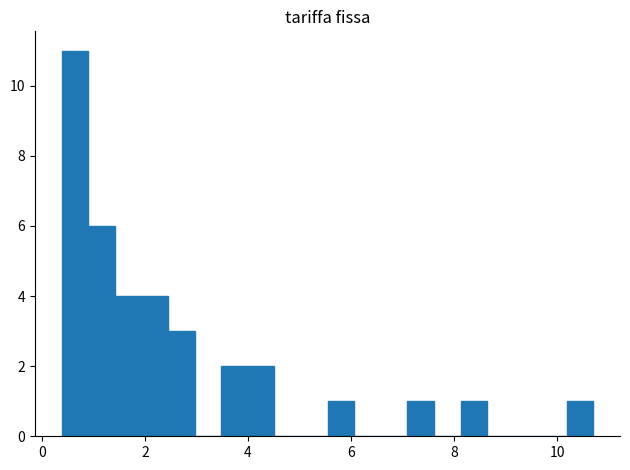

Read against the x-axis, roughly where is the centre of the tallest bar?

0.6